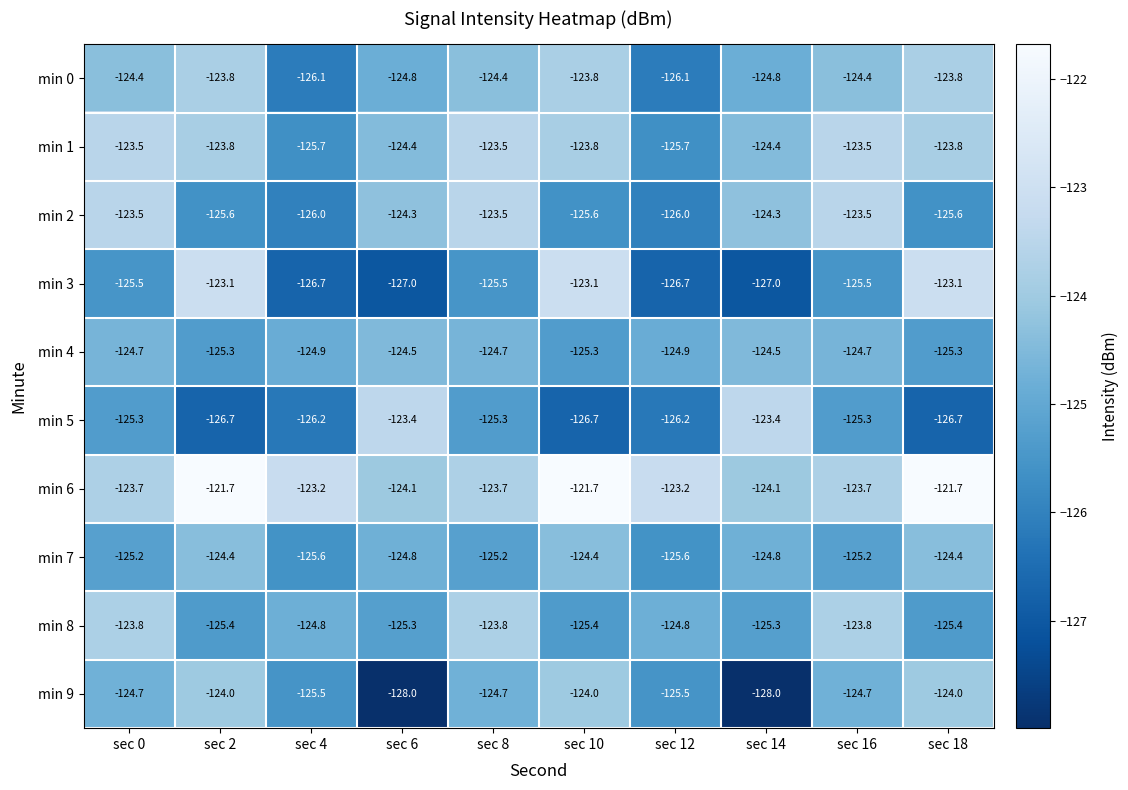

What is the sum of the min 9 values at sec 2 and sec 16?

-248.7